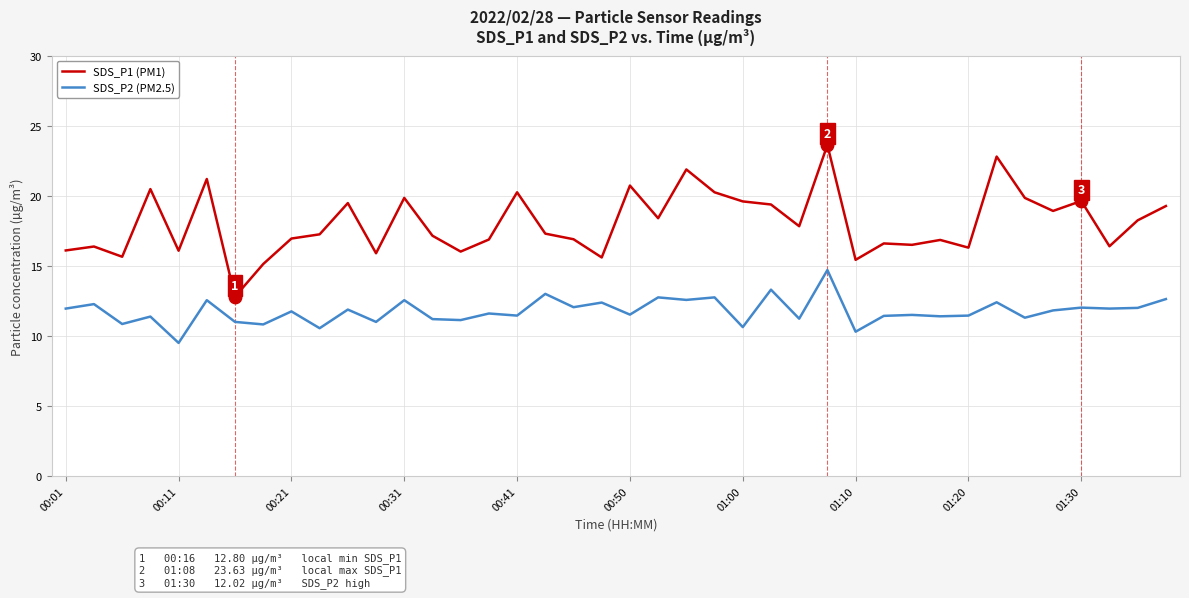

What is the minimum value shown in the chart?

9.5